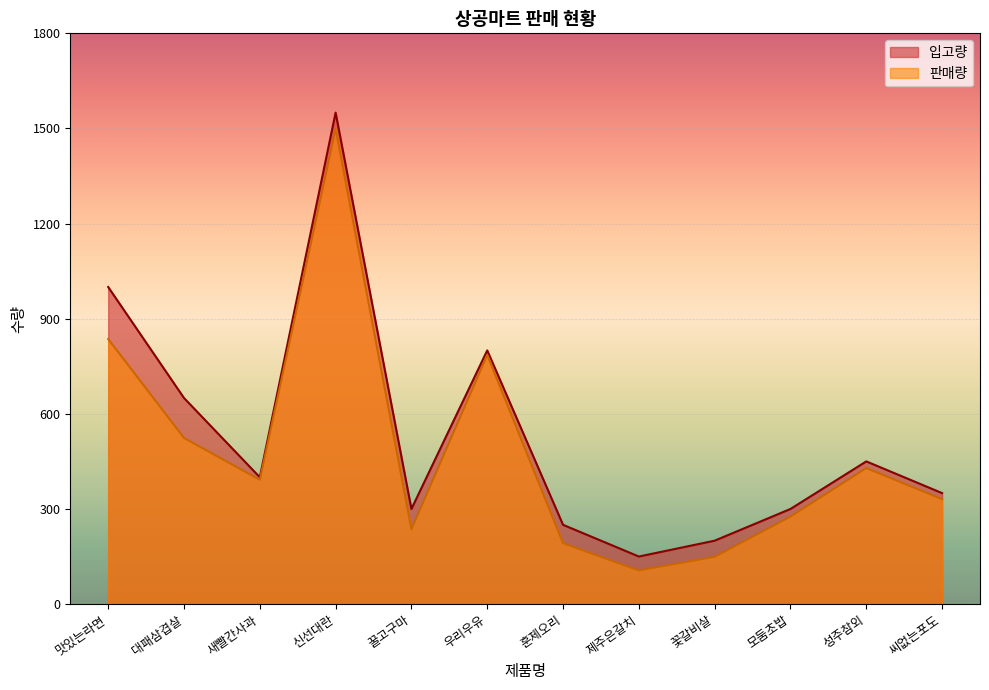

How many data points in 입고량 are above 400?

5